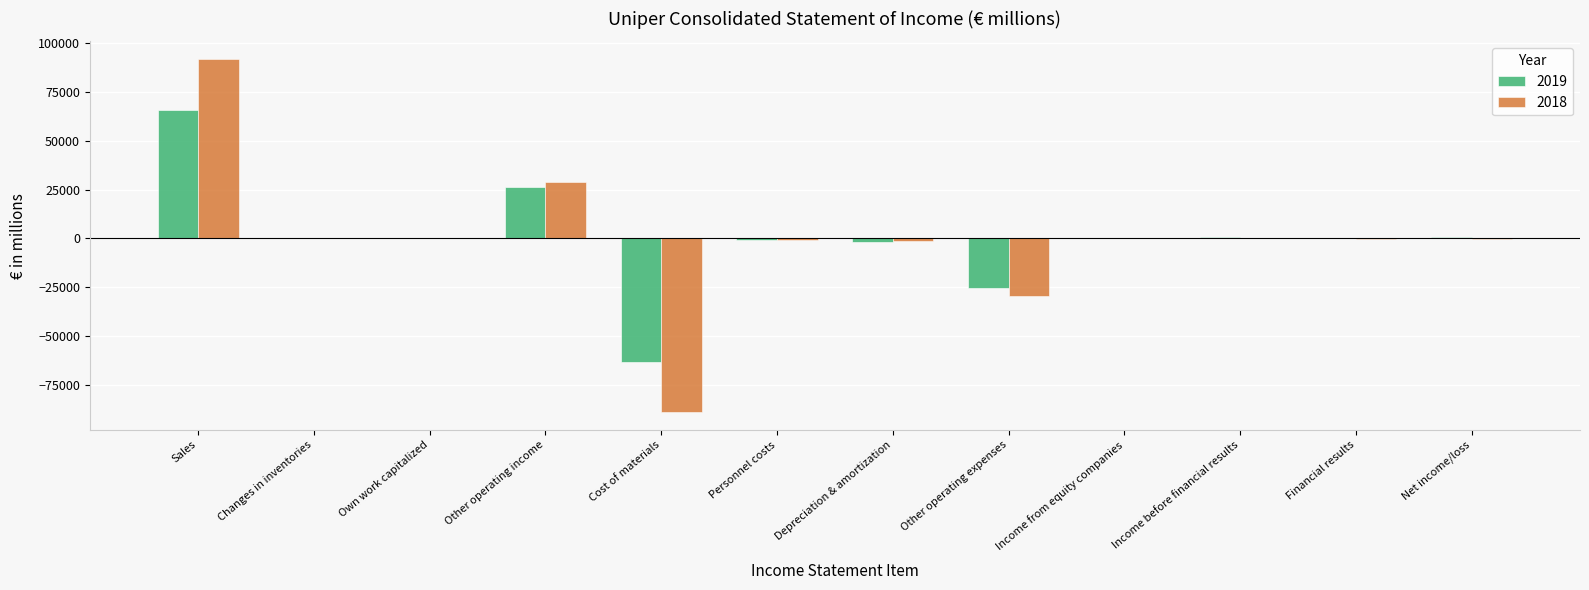

What value does the 2019 series have at Financial results, to the nearest 10?

40